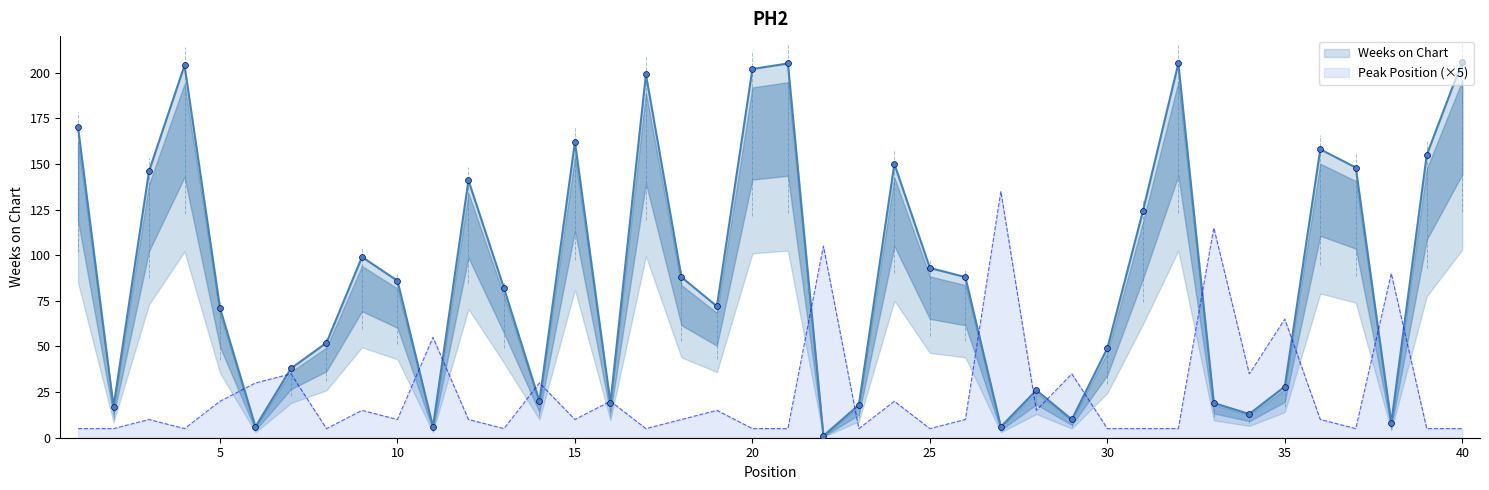

Which series has the largest Y range (max minus min)?

Weeks on Chart